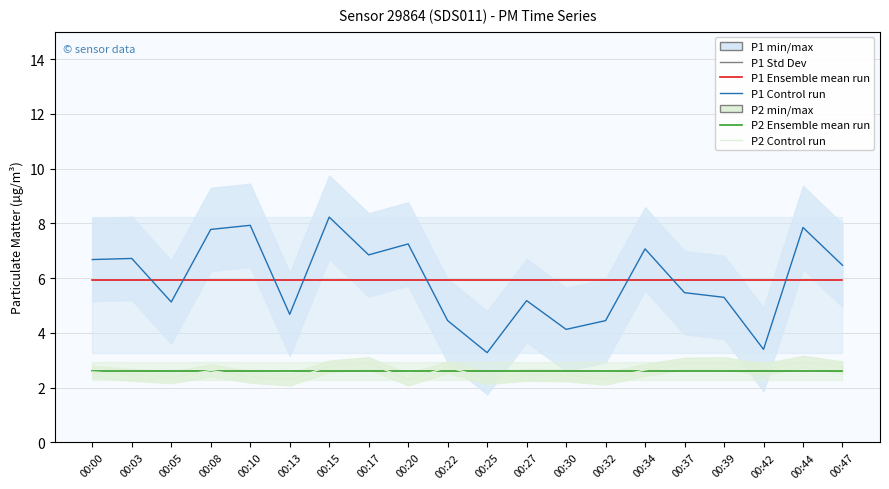

What is the difference between the highest and lowest values at 00:20?

5.0